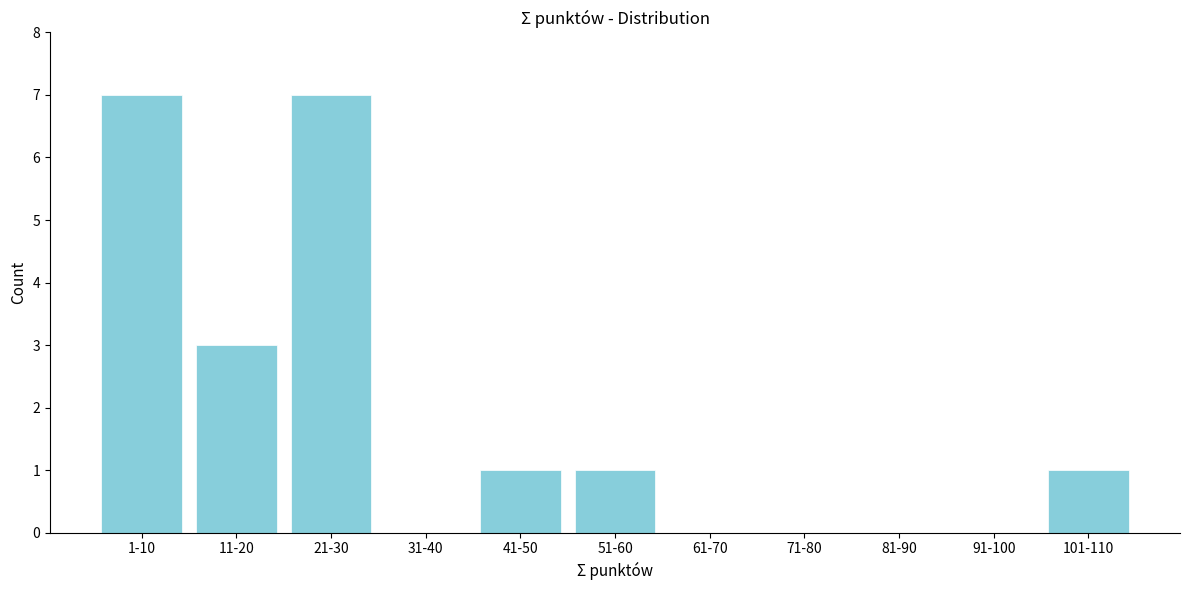

Reading left to right, what are all the values shown in this chart?

1-10=7	11-20=3	21-30=7	31-40=0	41-50=1	51-60=1	61-70=0	71-80=0	81-90=0	91-100=0	101-110=1